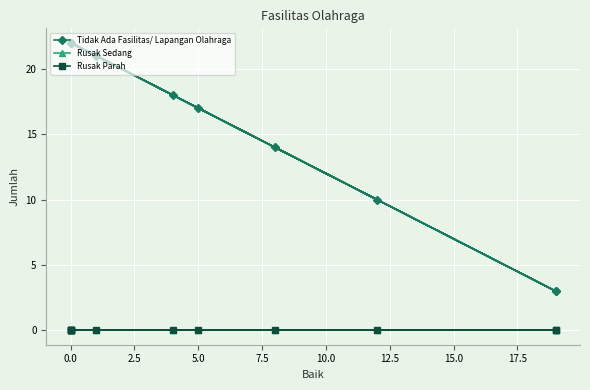

True or false: Rusak Parah and Rusak Sedang intersect in this chart.

False